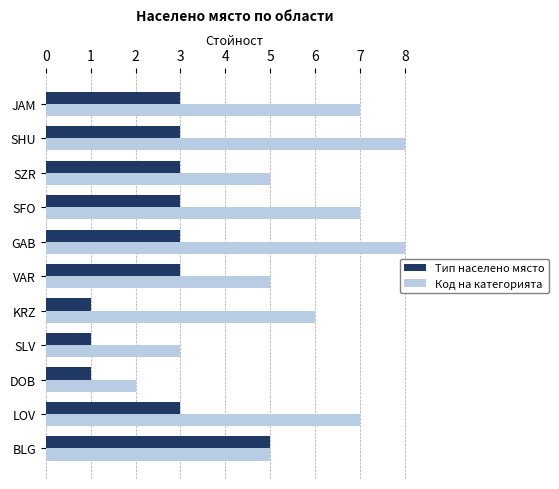

Which series has the largest range (max minus min)?

Код на категорията